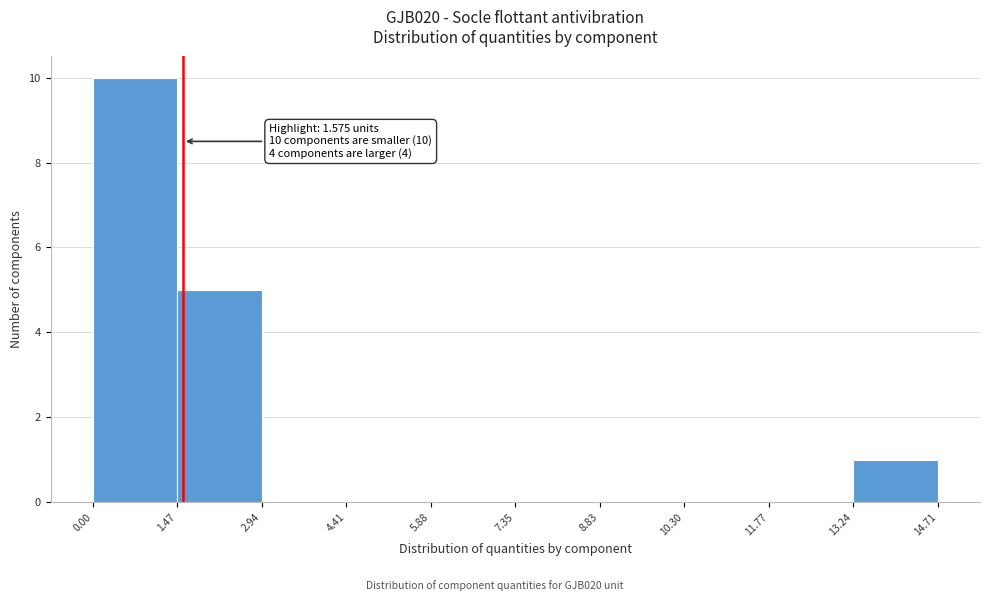

Over which range of the x-axis is the bar tallest?

0.00 to 1.47